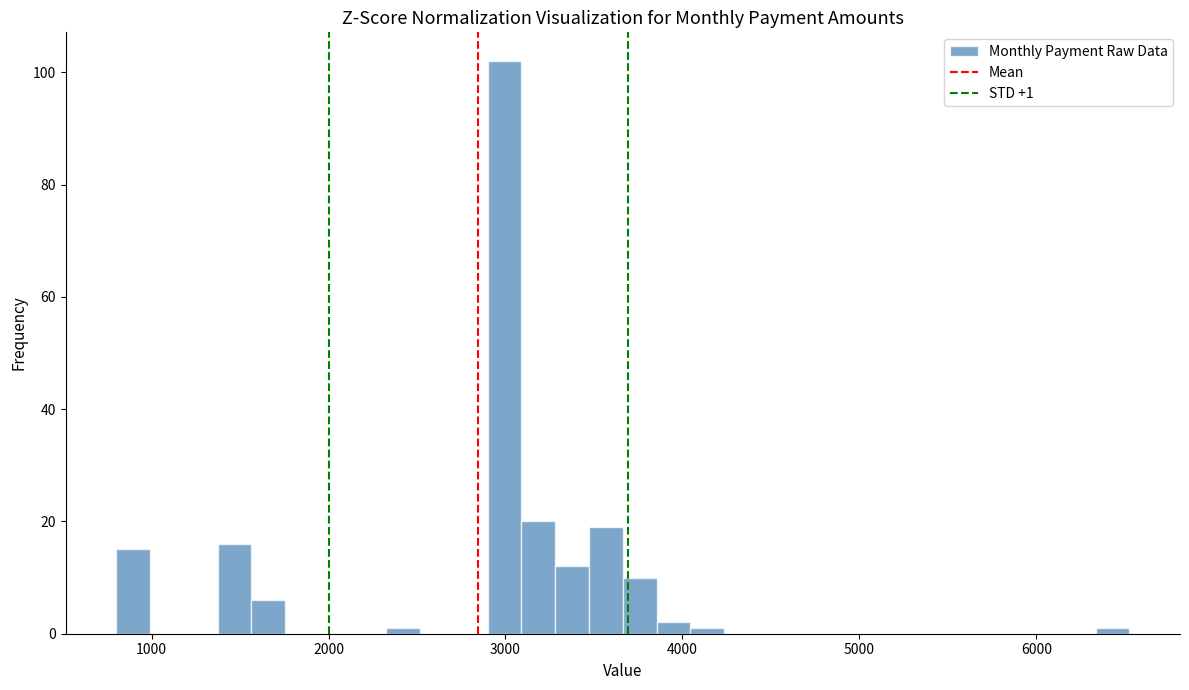

Read against the x-axis, roughly where is the centre of the tallest bar?

3000